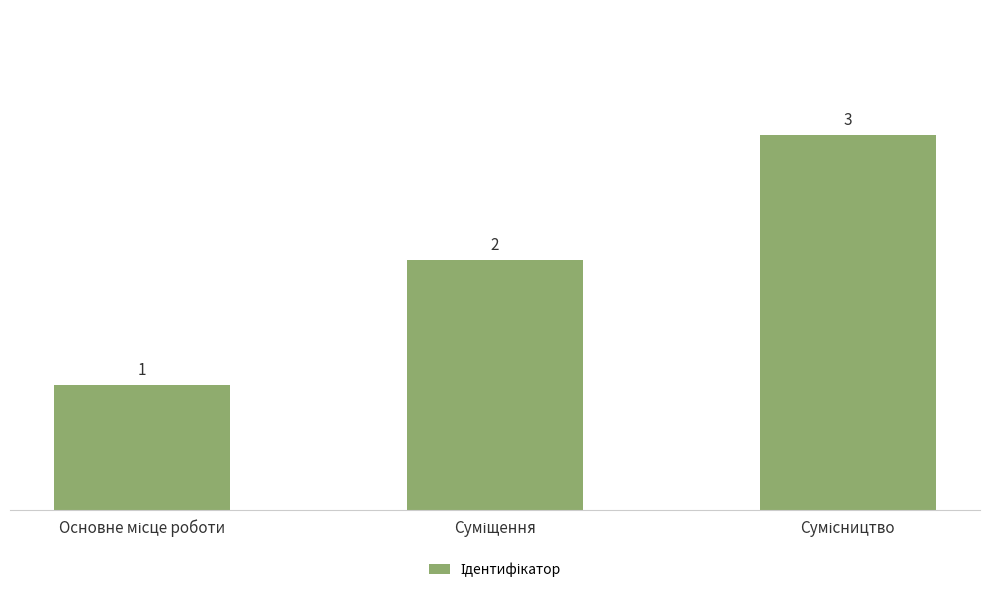

What is the sum of all values?

6